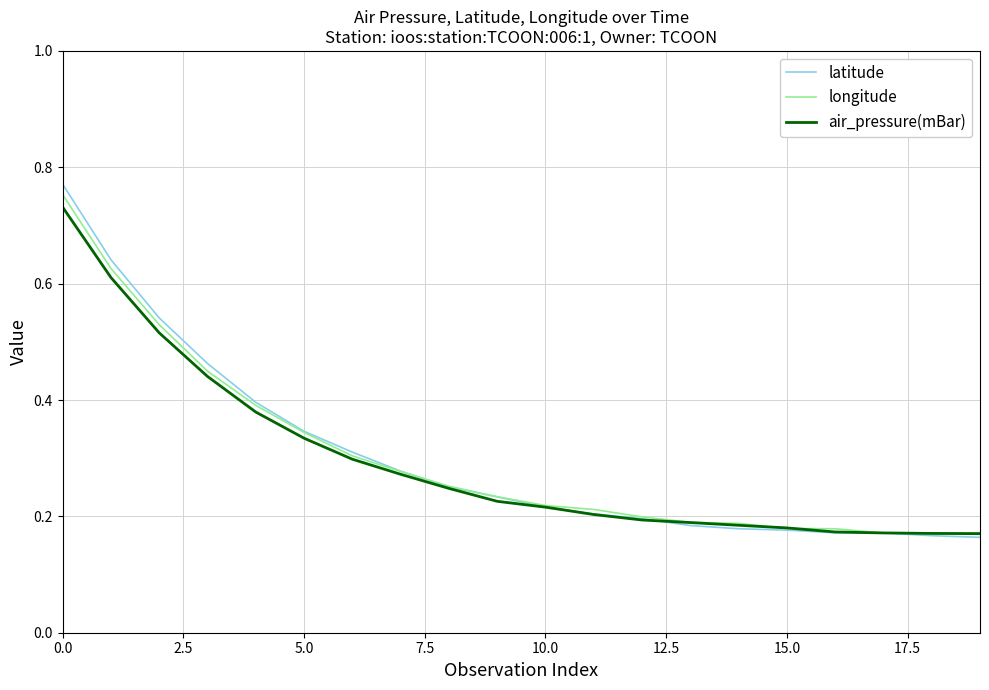

Which series has the largest range (max minus min)?

latitude